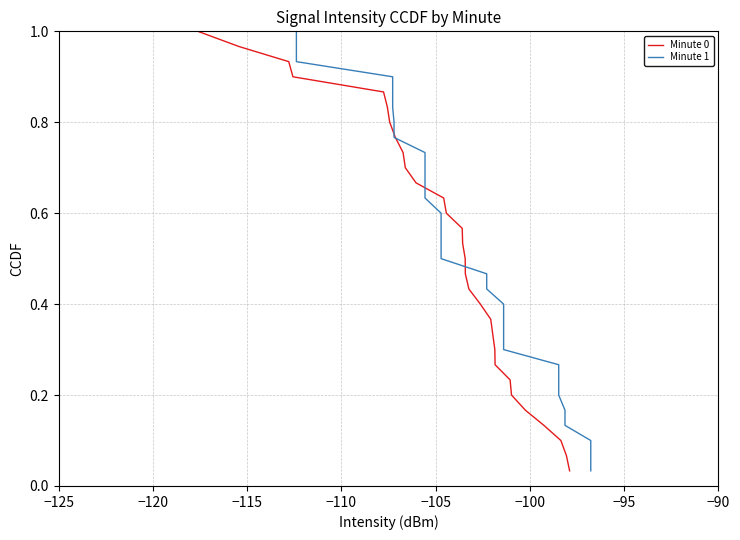

How many lines are shown in the chart?

2